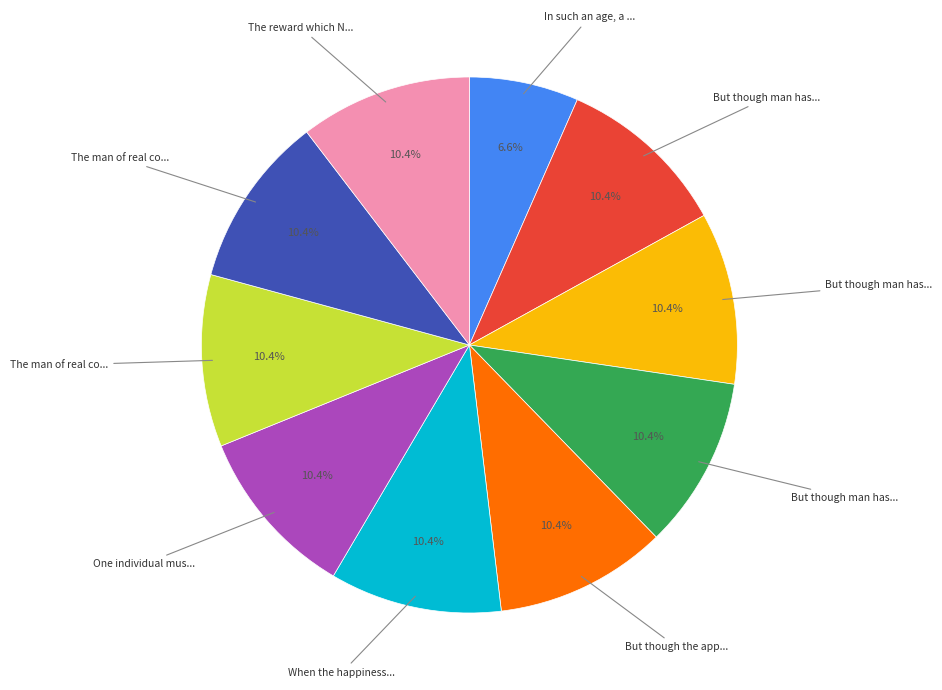

How many segments does this pie chart have?

10